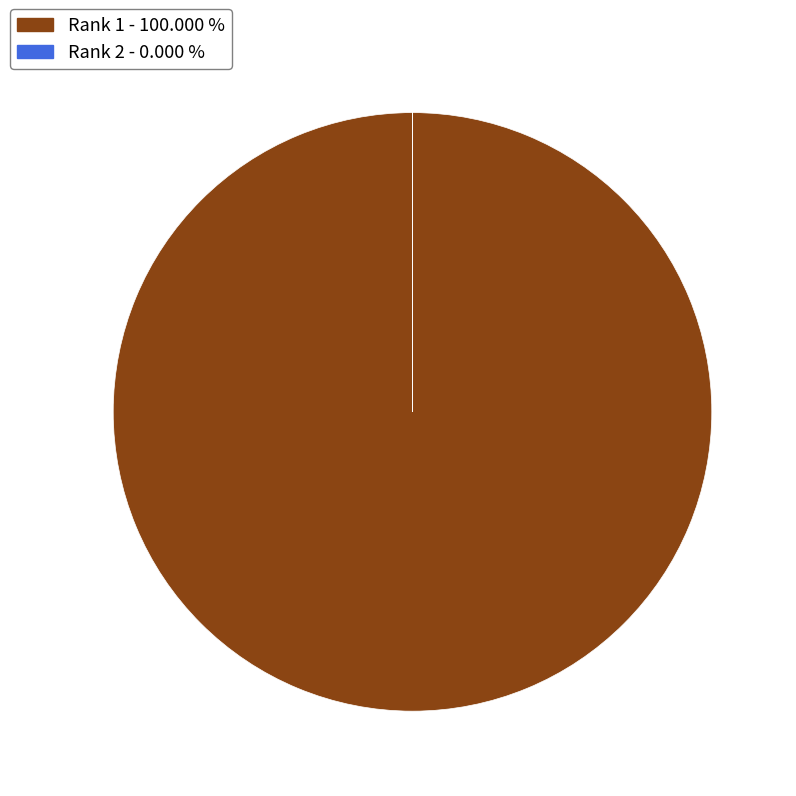

Is there any slice that represents more than half of the pie?

Yes